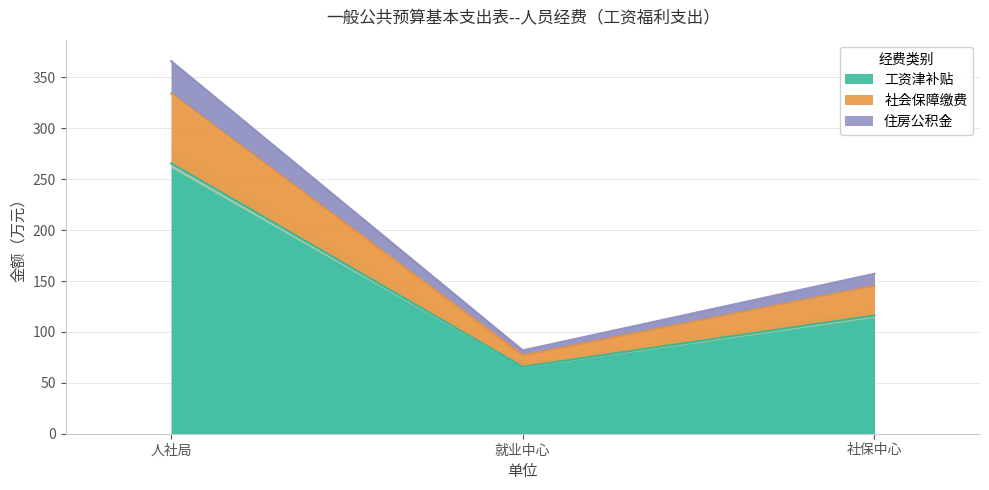

How many lines are shown in the chart?

3